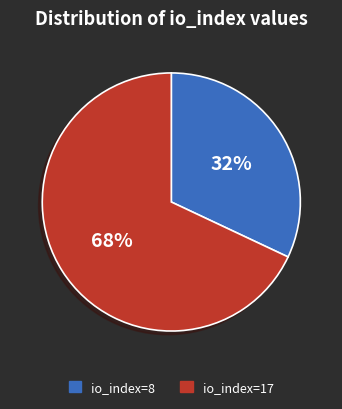

To the nearest percent, what is the difference between the io_index=17 and io_index=8 slice percentages?

36%